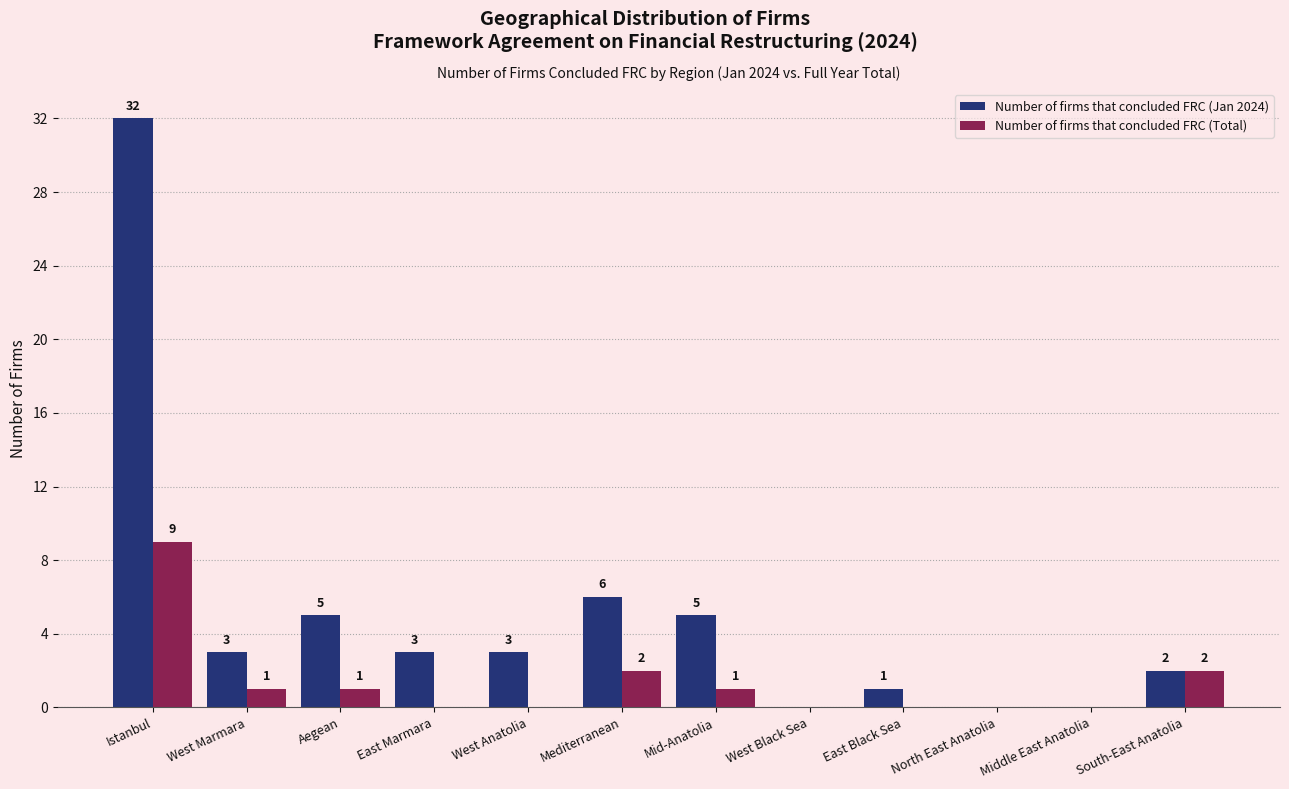

How many values in Number of firms that concluded FRC (Jan 2024) are above zero?

9